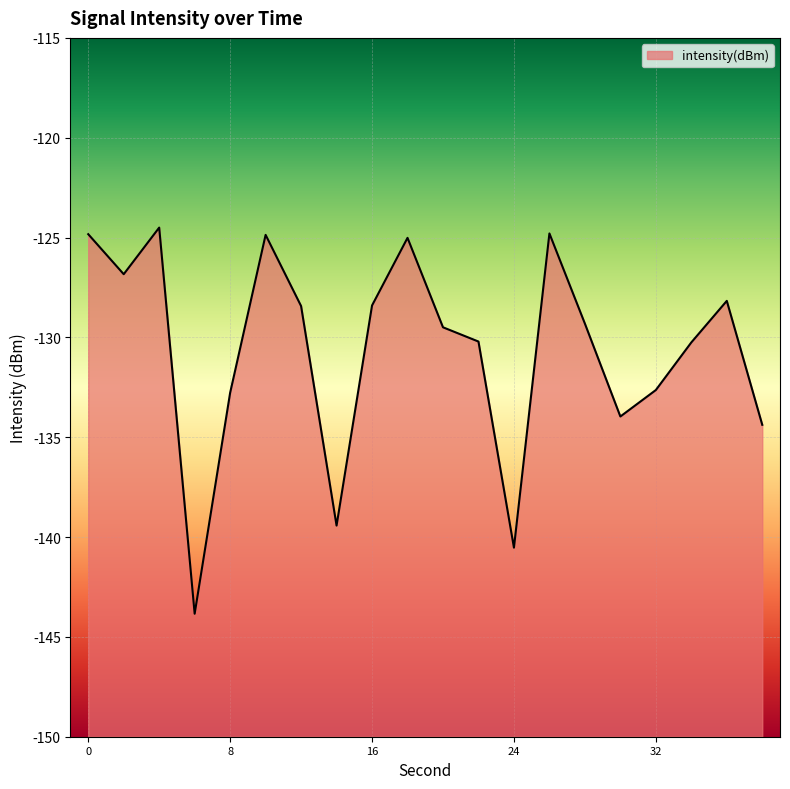

Where is the first local minimum?

2